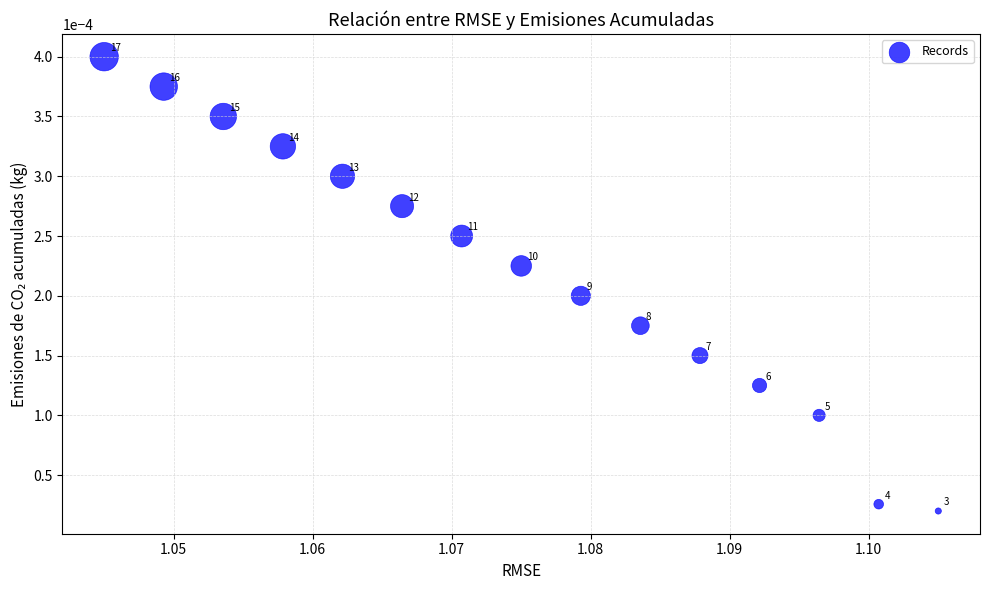

How many data points are displayed?

15